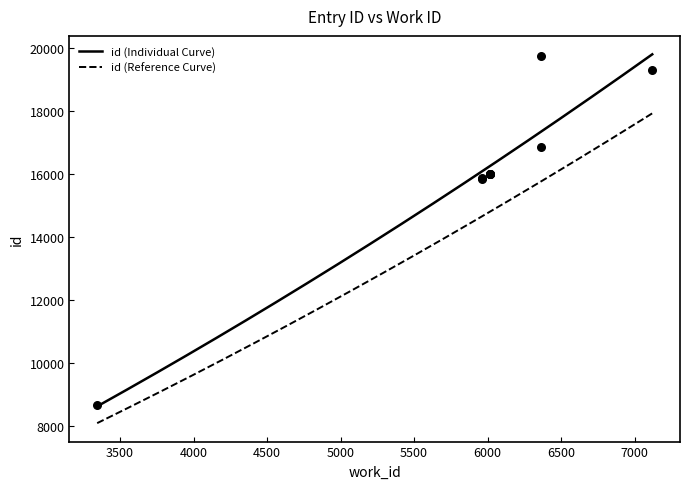

Approximately how many times larger is the value at 5960 compared to 5960?

1.0